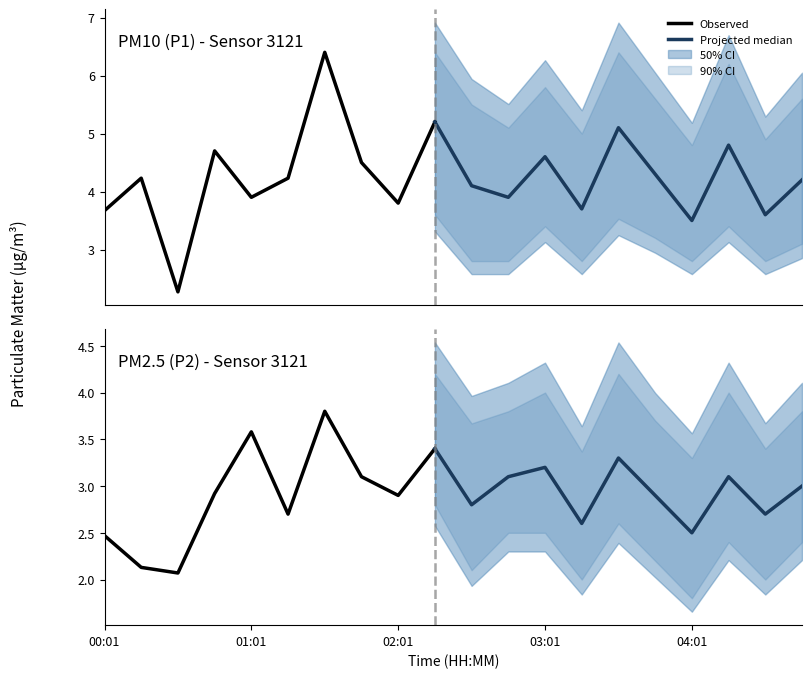

Is it true that P2 equals 3.1 at 01:46?

True